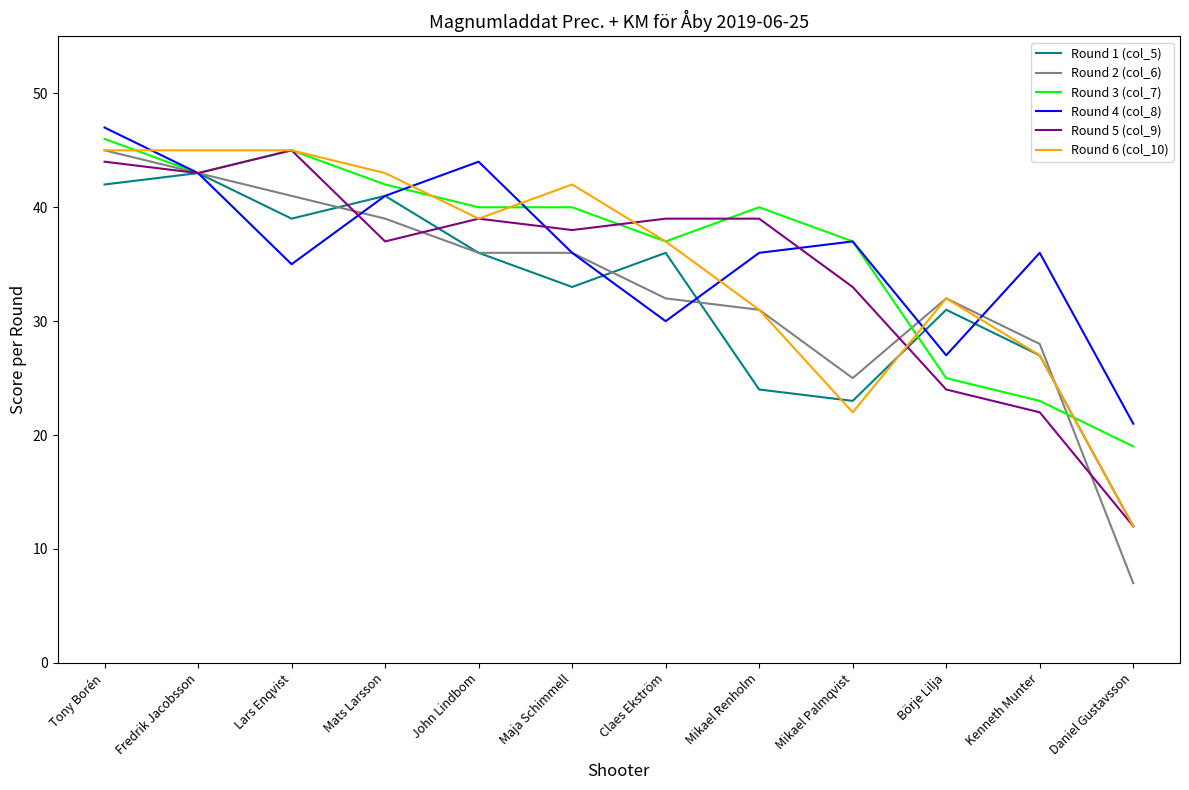

What are all the series names shown in the legend?

Round 1 (col_5), Round 2 (col_6), Round 3 (col_7), Round 4 (col_8), Round 5 (col_9), Round 6 (col_10)